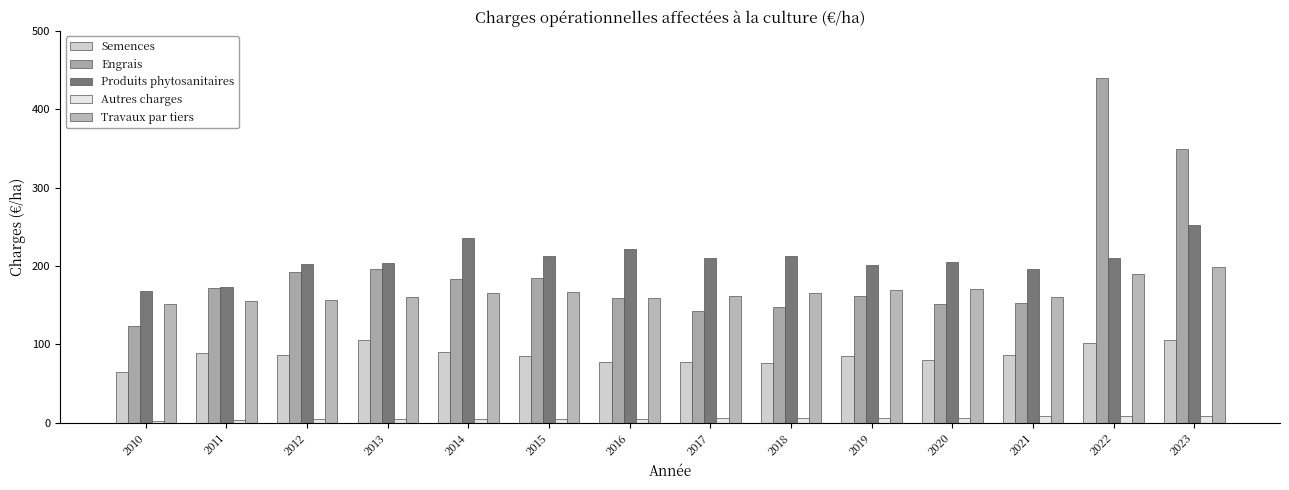

What are all the series names shown in the legend?

Semences, Engrais, Produits phytosanitaires, Autres charges, Travaux par tiers